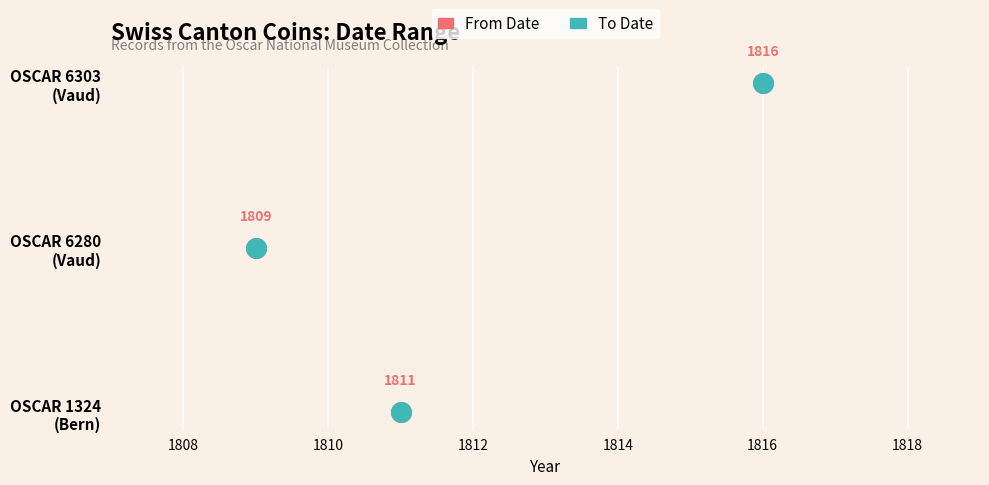

Which series has the widest spread of Y values?

From Date